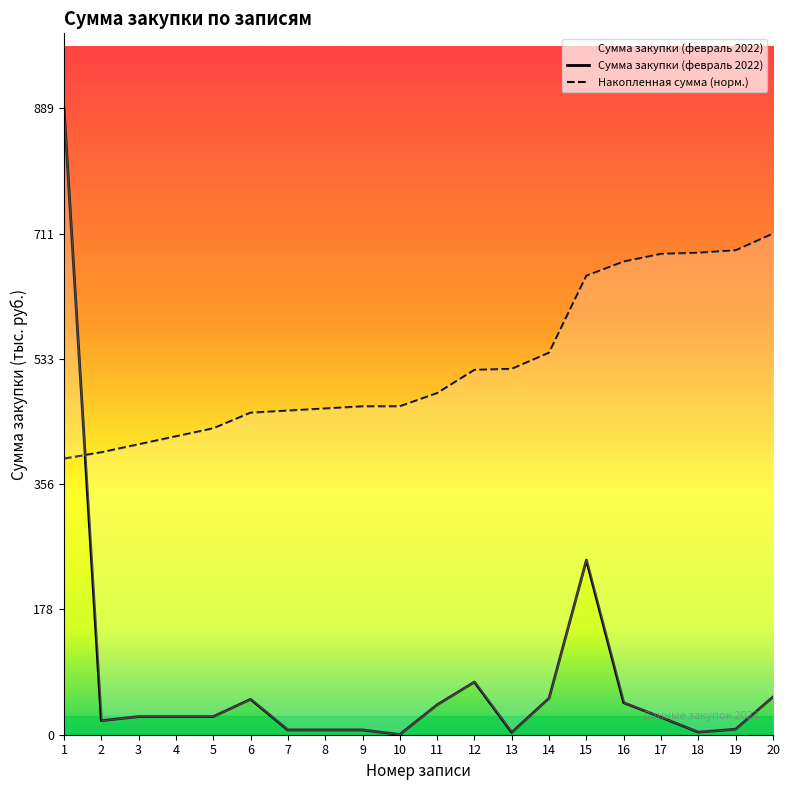

True or false: the data has more than 1 interior local peaks.

True